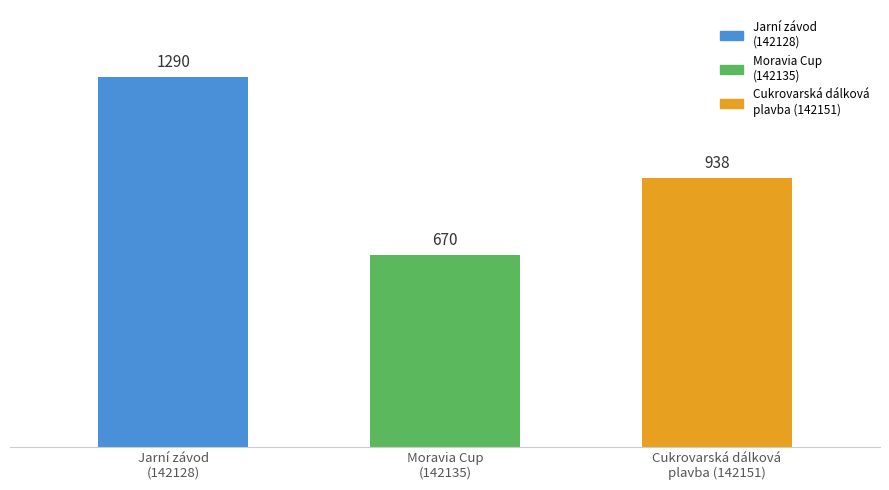

Reading left to right, extract all data points from this chart.

1290	670	938